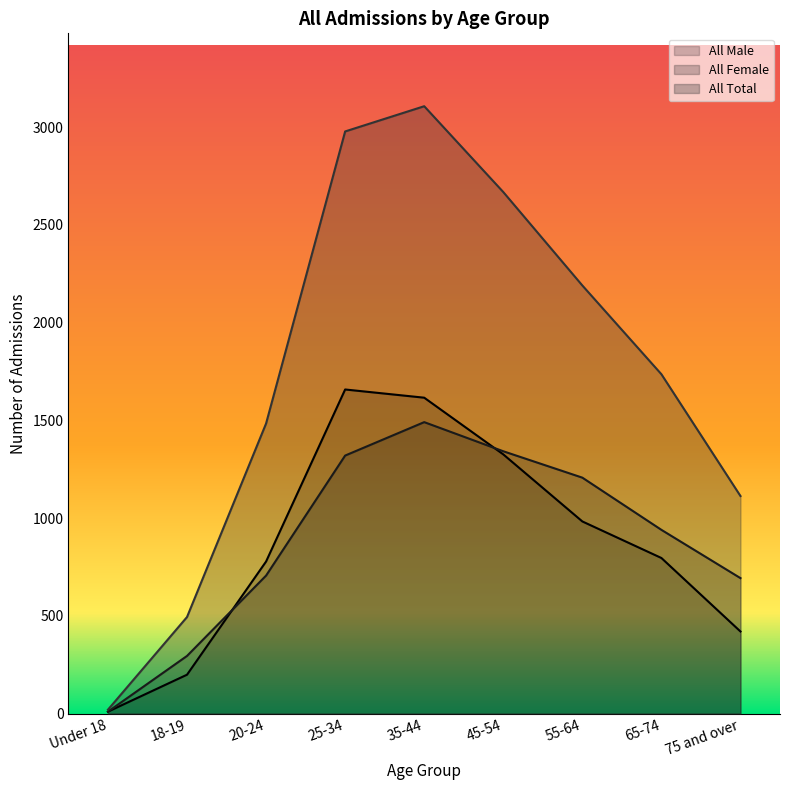

The All Female series shows 693 at 75 and over. True or false?

True